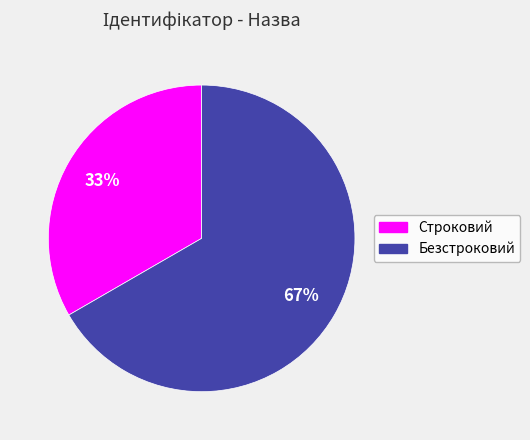

Which has a higher value, Строковий or Безстроковий?

Безстроковий